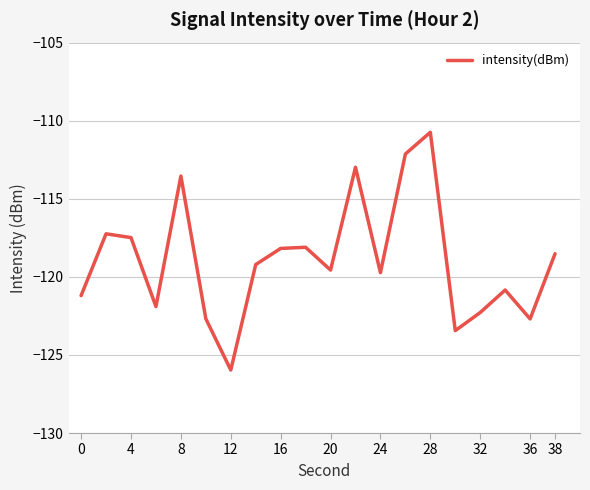

True or false: there are more than 1 points higher than both neighbors.

True